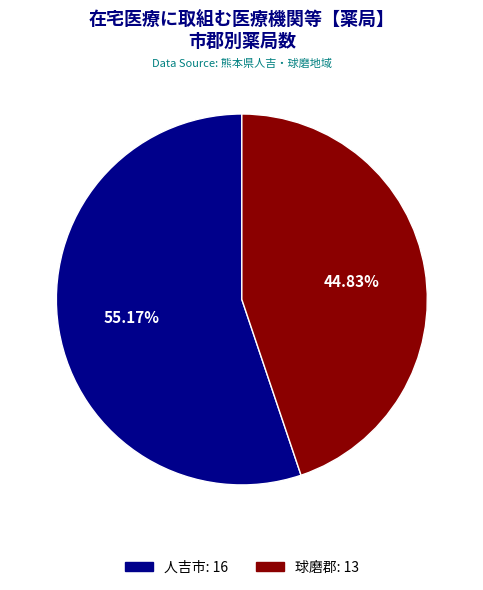

Combined, do 球磨郡 and 人吉市 account for over 50%?

Yes